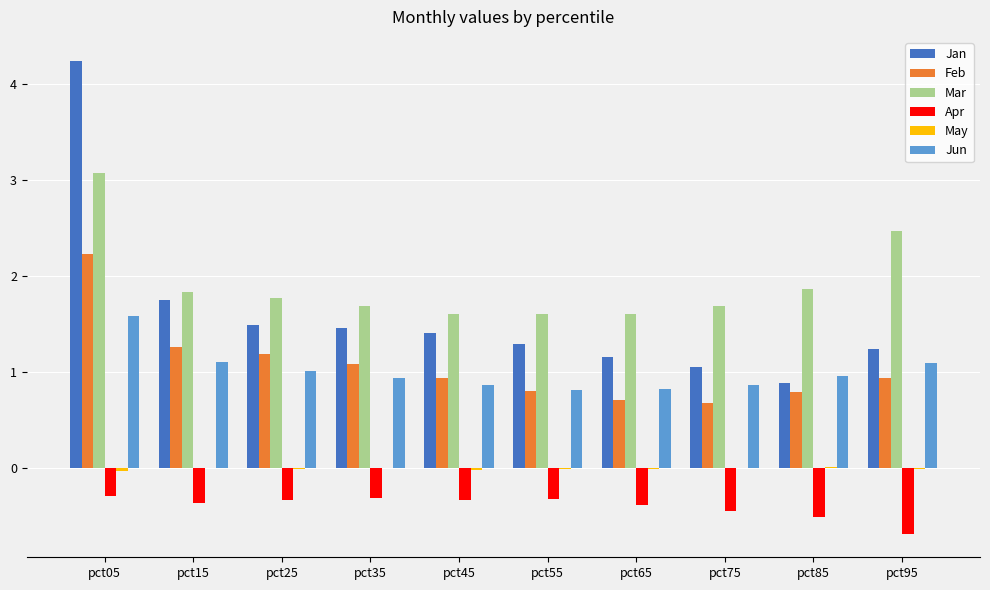

What is the maximum value for Apr?

-0.3